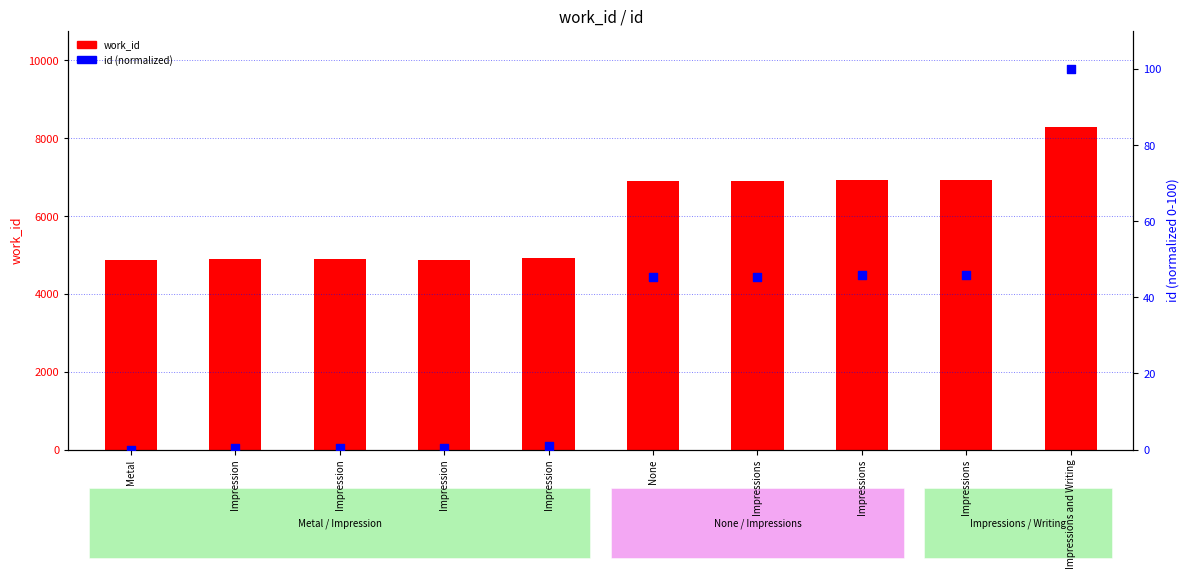

Which series has the largest total across all categories?

work_id